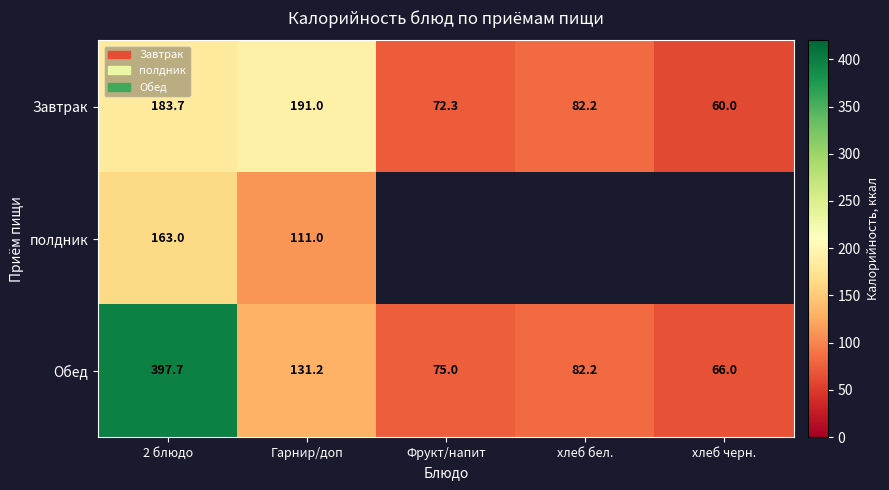

At how many categories does at least one series exceed 212?

1